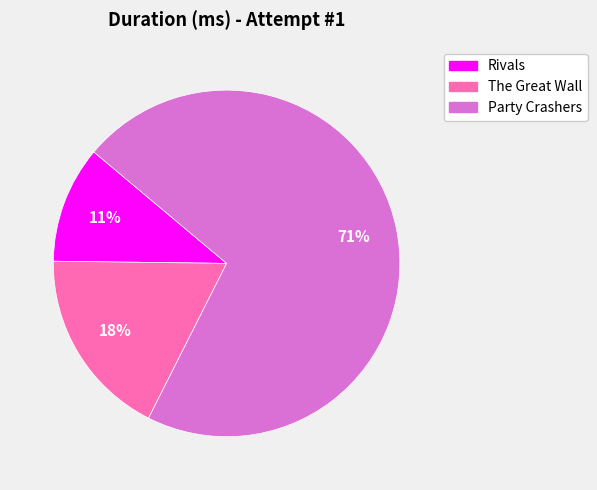

How many segments does this pie chart have?

3